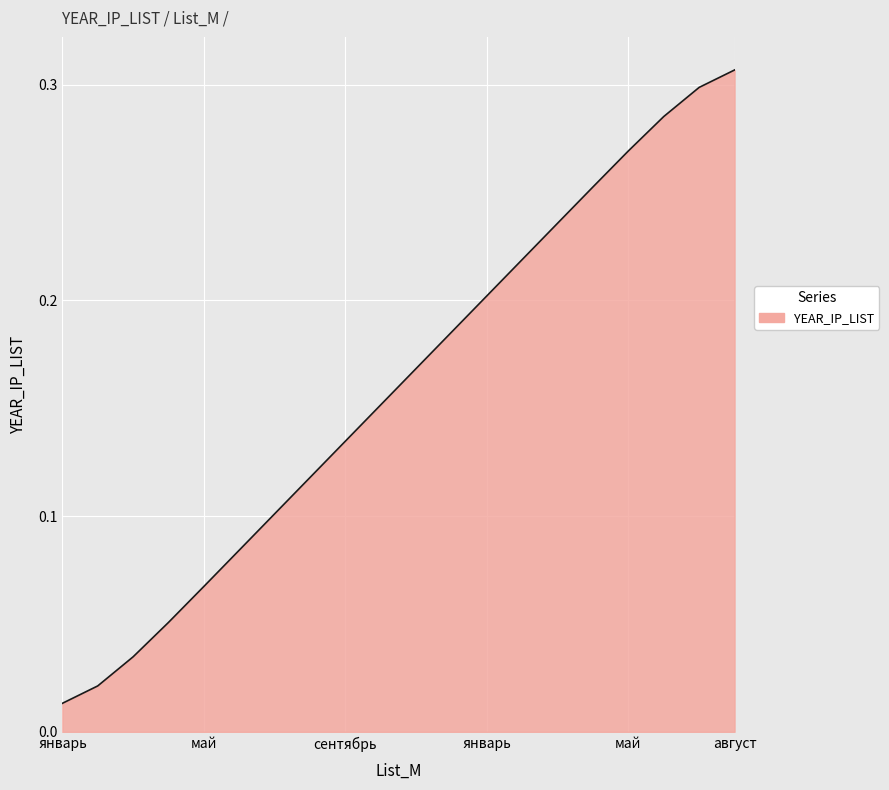

Is this an area chart (filled region under the line)?

Yes